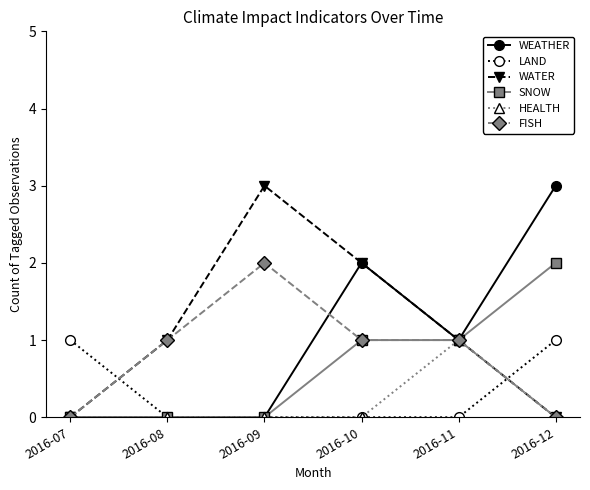

Count the number of categories in the chart.

6